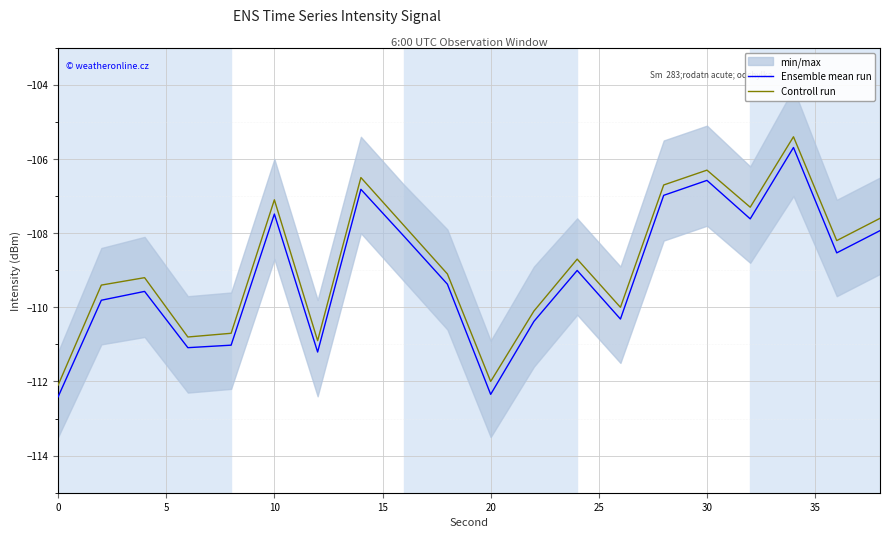

What is the average value of the Controll run series?

-108.8